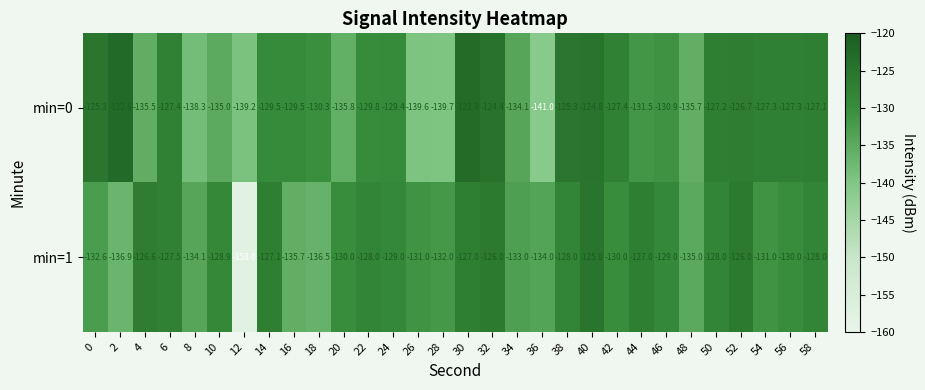

Which label corresponds to the smallest value in the chart?

12